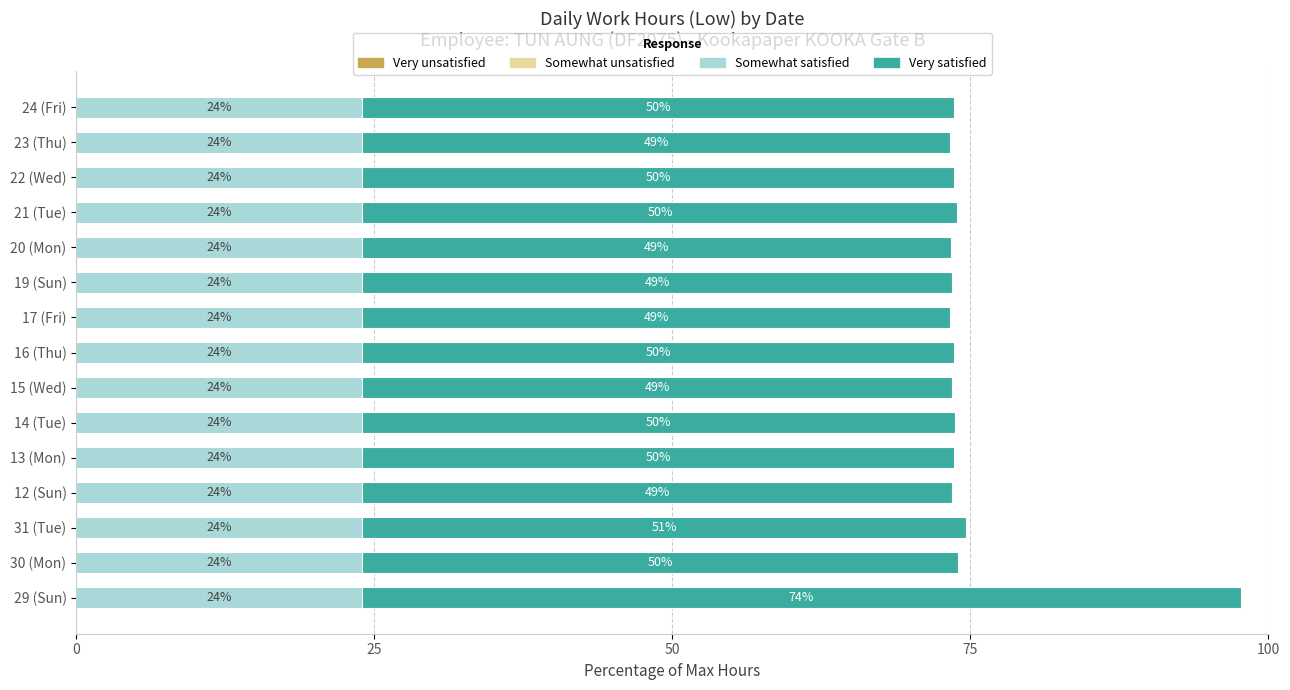

What is the highest value of the Somewhat satisfied series?

24.0